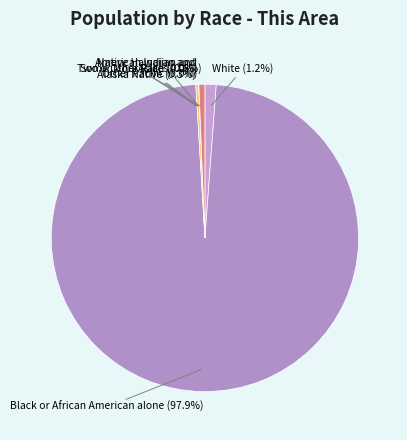

Which slice represents more than half of the pie?

Black or African American alone